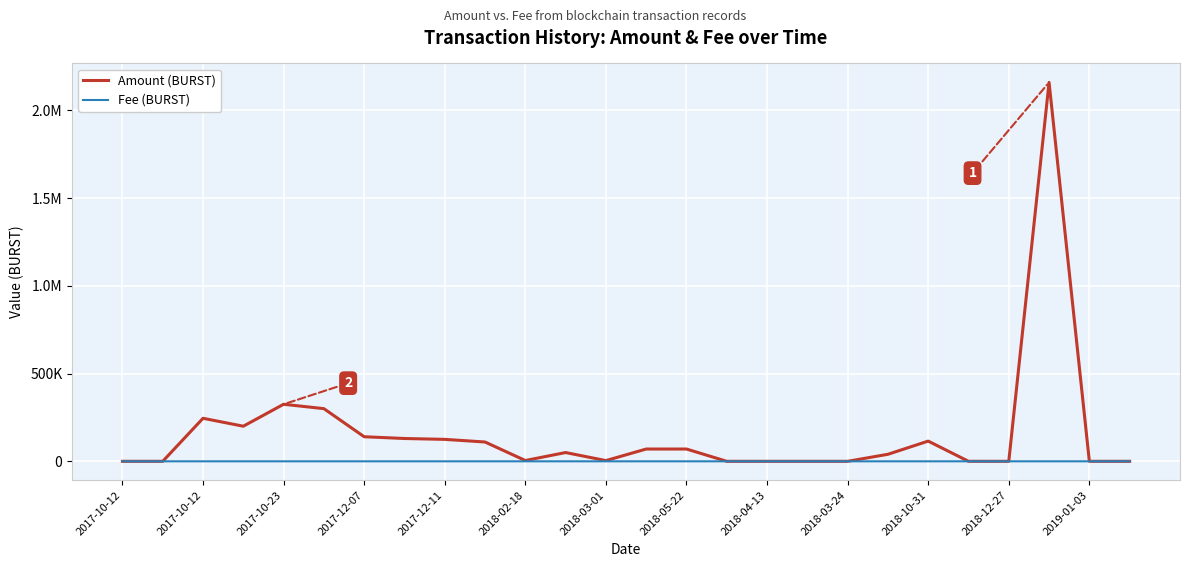

Does the chart have visible grid lines?

Yes